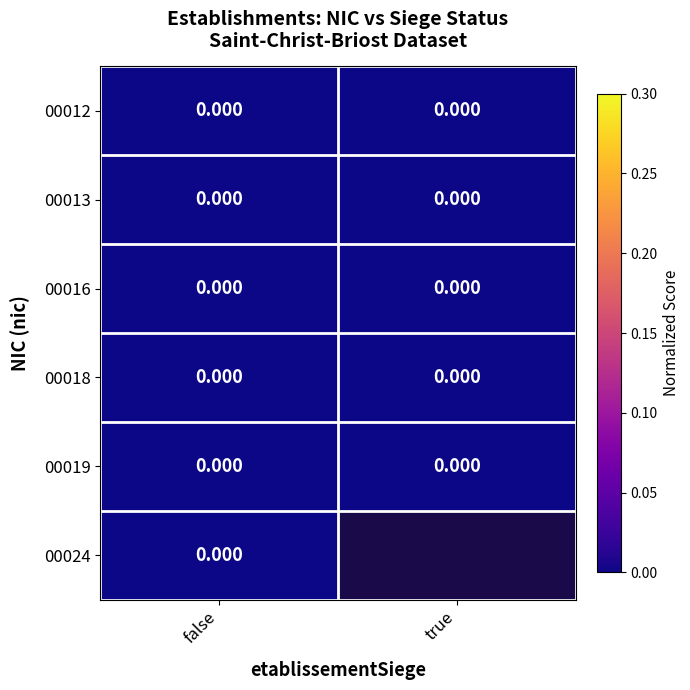

How many distinct data groups are displayed?

6